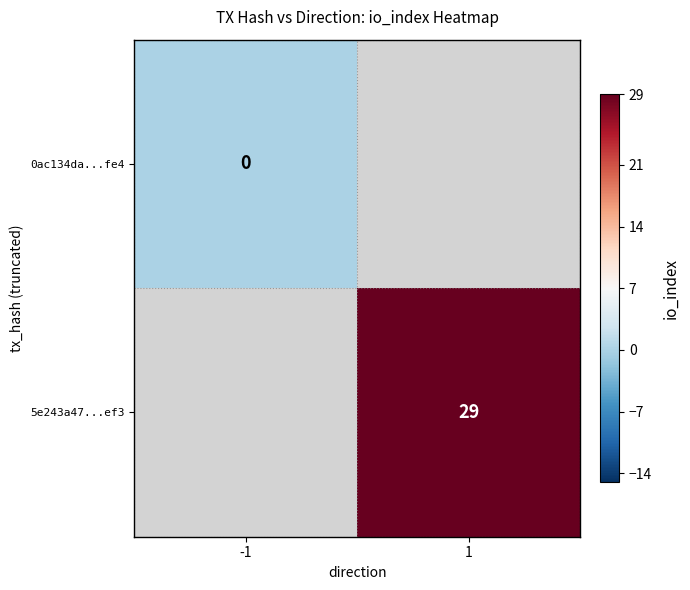

The 5e243a47...ef3 series shows 11 at 1. True or false?

False